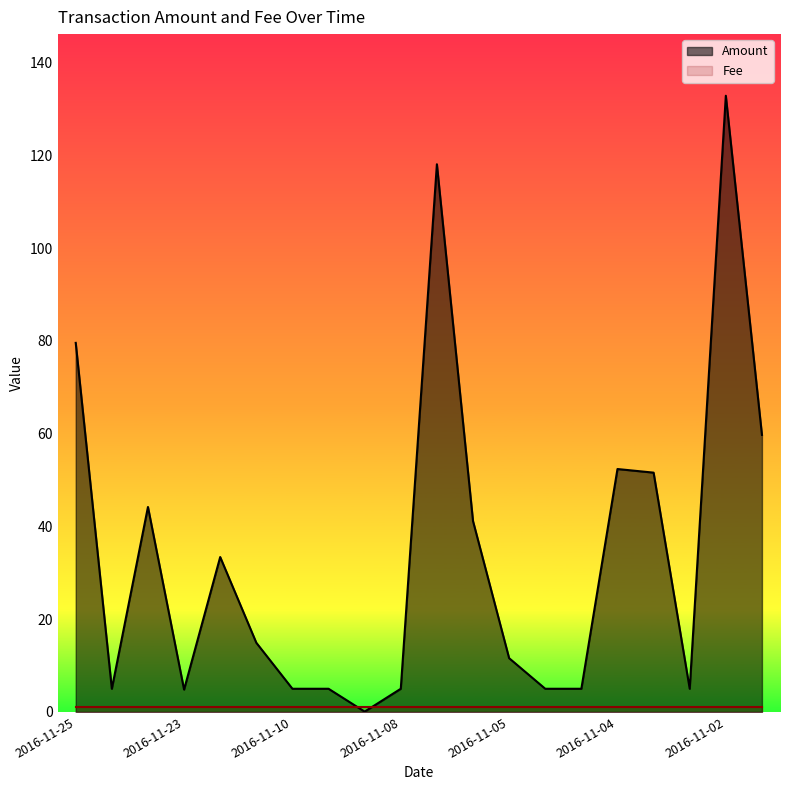

What is the highest value of the Amount series?

132.9